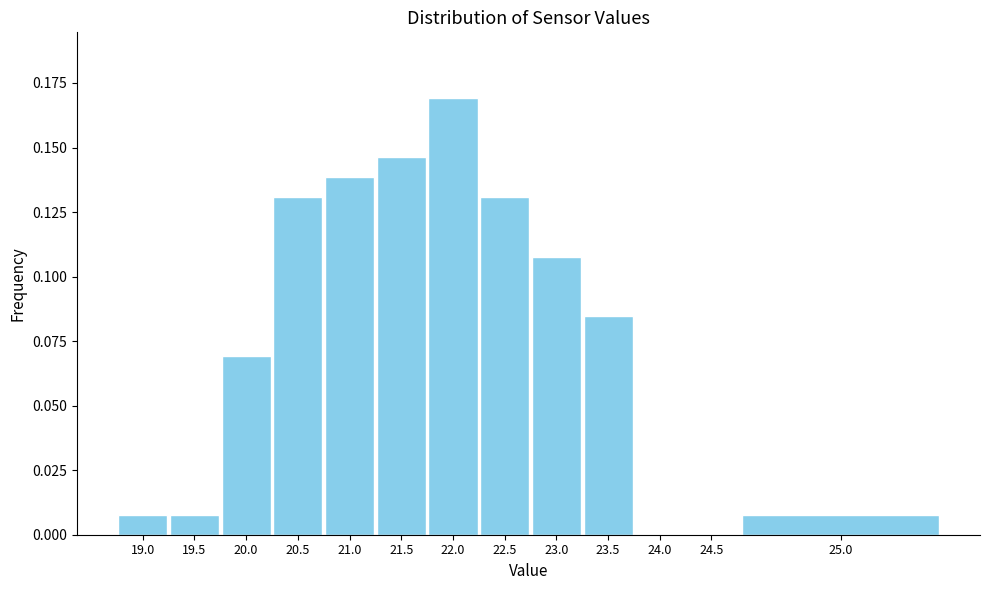

The chart shows a value of 0.0 at 24.0. True or false?

True